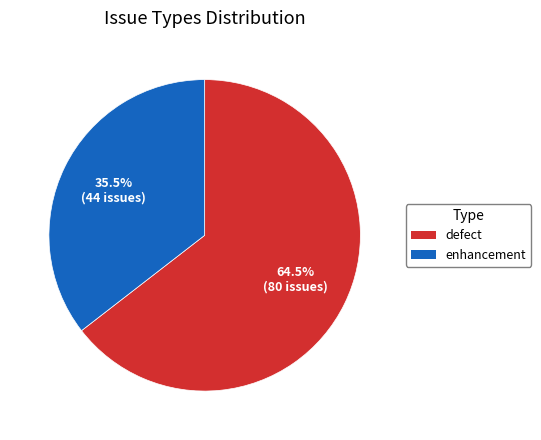

Which slice represents more than half of the pie?

defect